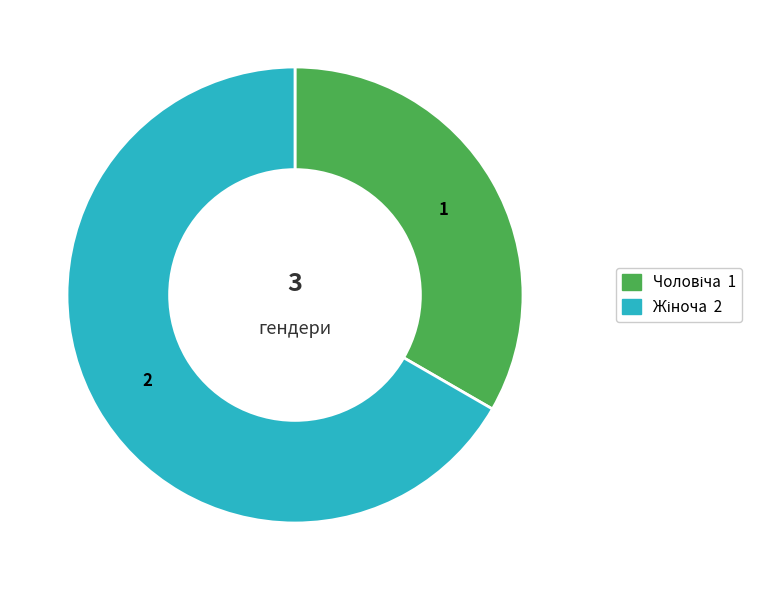

Count the number of slices in the pie.

2